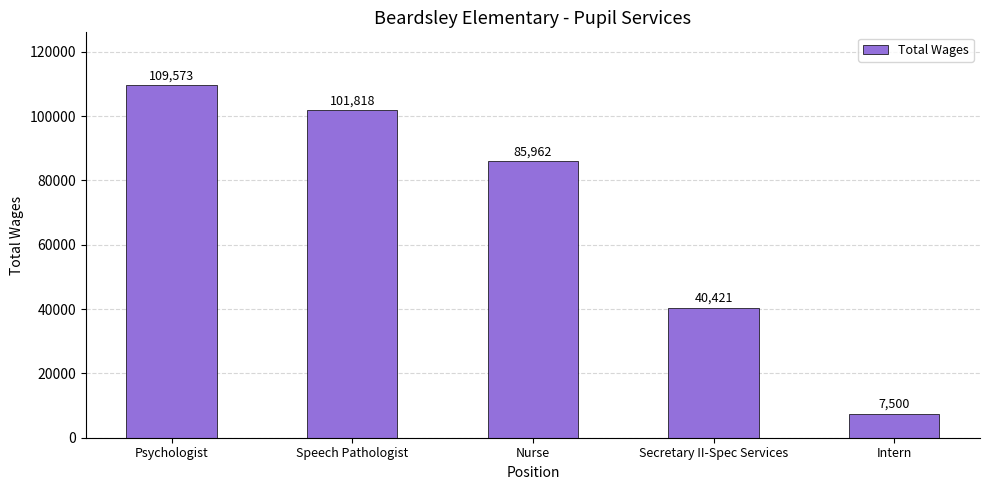

What is the difference between the maximum and second lowest values?

69152